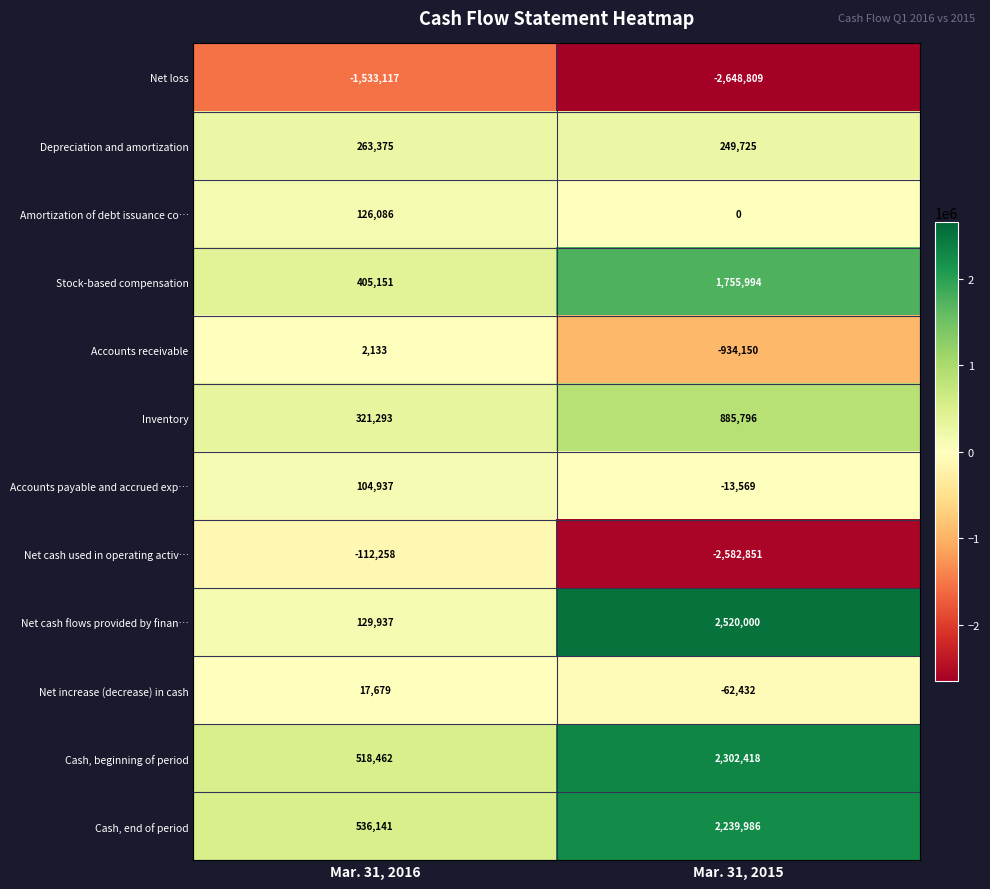

Between Mar. 31, 2016 and Mar. 31, 2015, which series saw the biggest shift?

Net cash used in operating activ…